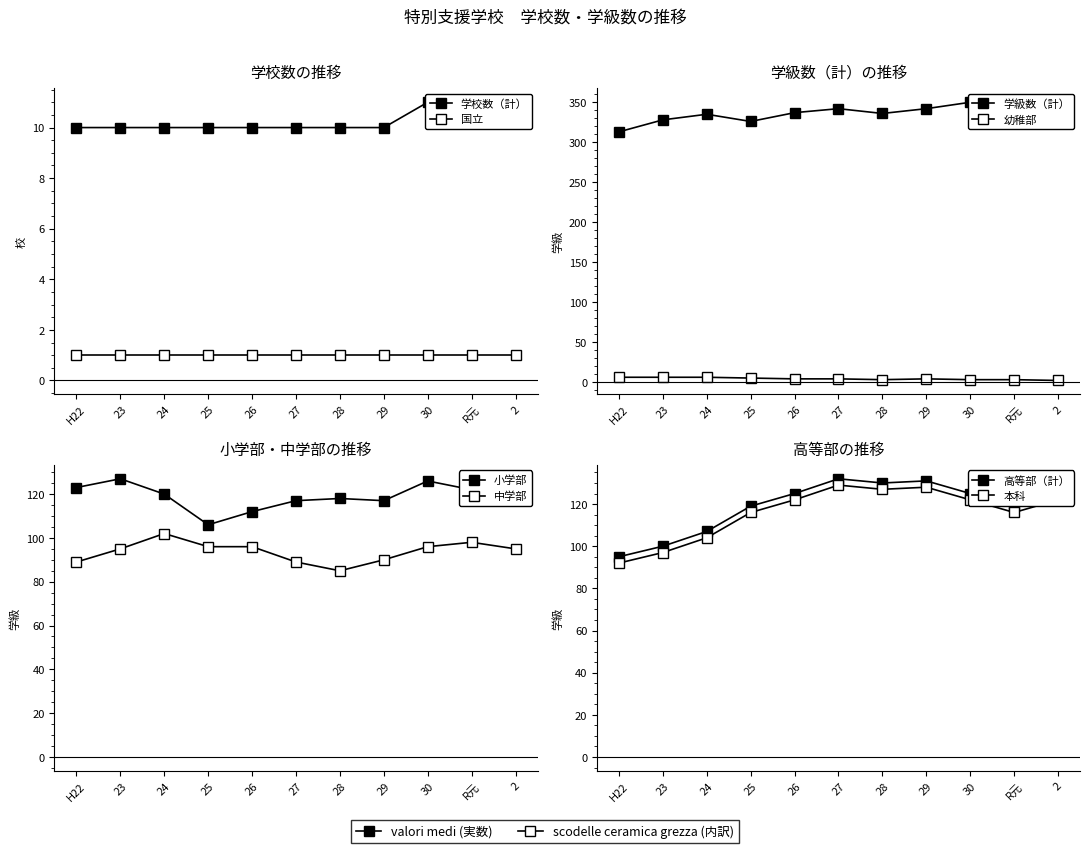

Rank the categories by 高等部（計） value from highest to lowest.

27, 29, 28, 26, 30, 2, 25, R元, 24, 23, H22